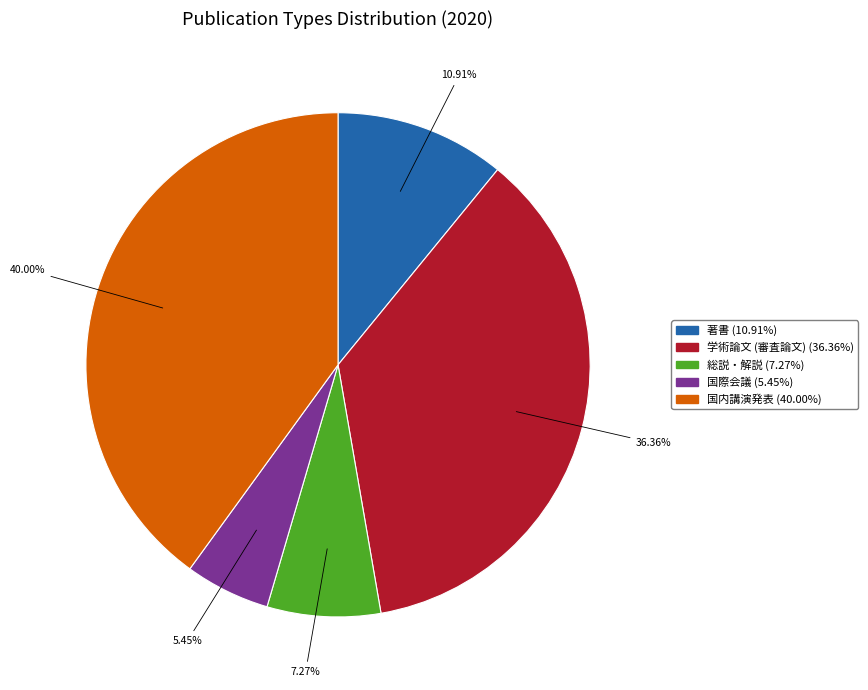

What is the ratio of the value at 著書 to the value at 国際会議?

2.0